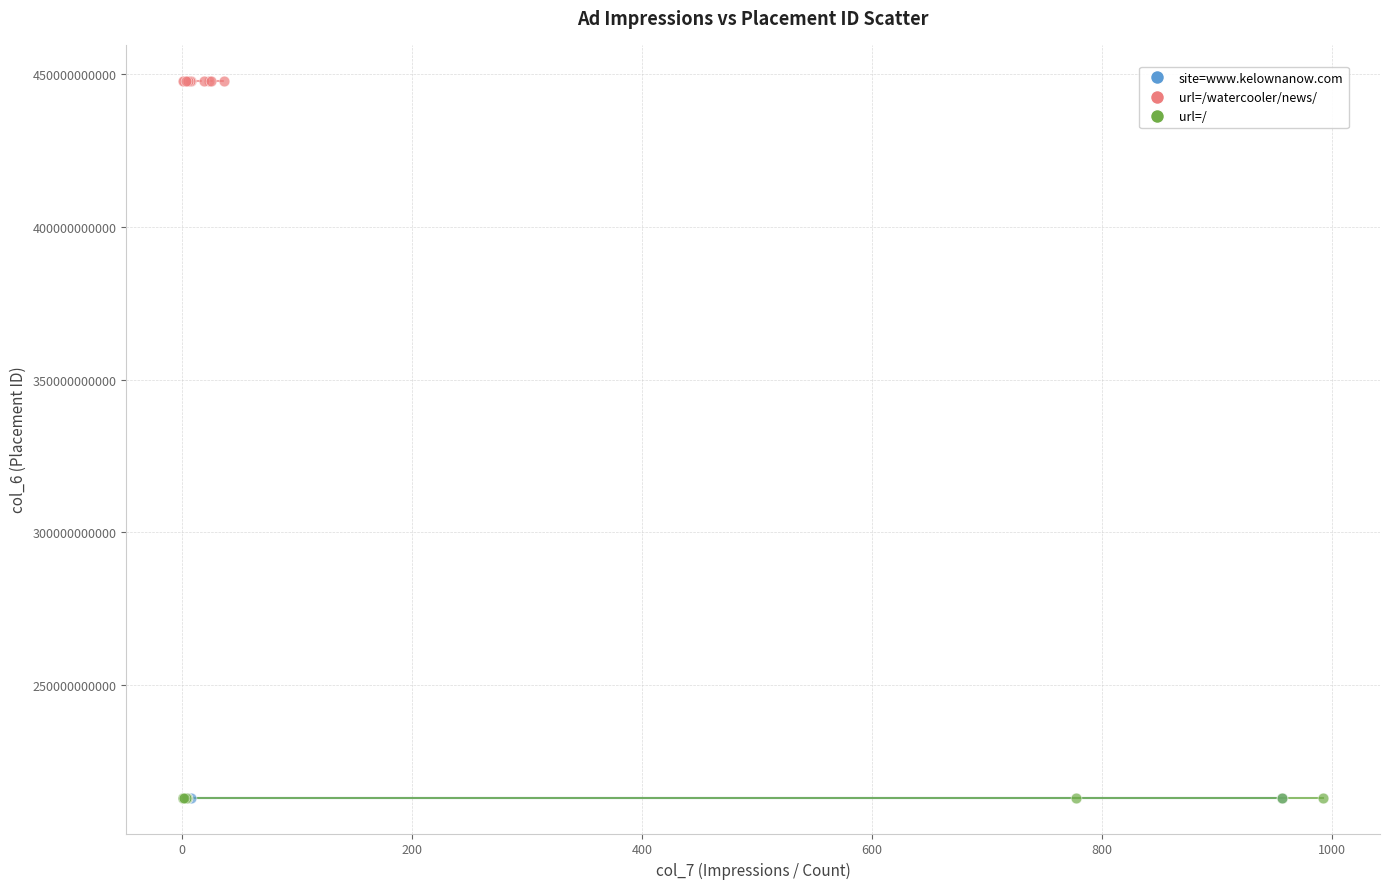

Which series reaches the maximum Y coordinate?

url=/watercooler/news/